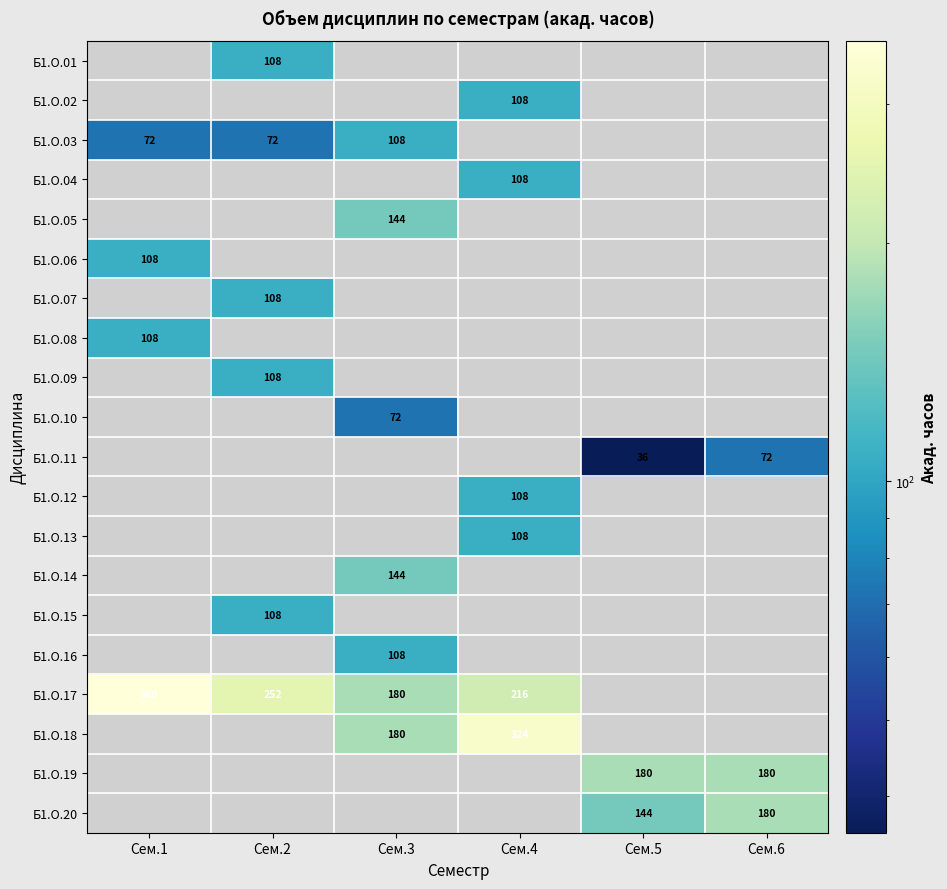

True or false: Б1.О.12 has a value of 108 at Сем.4.

True